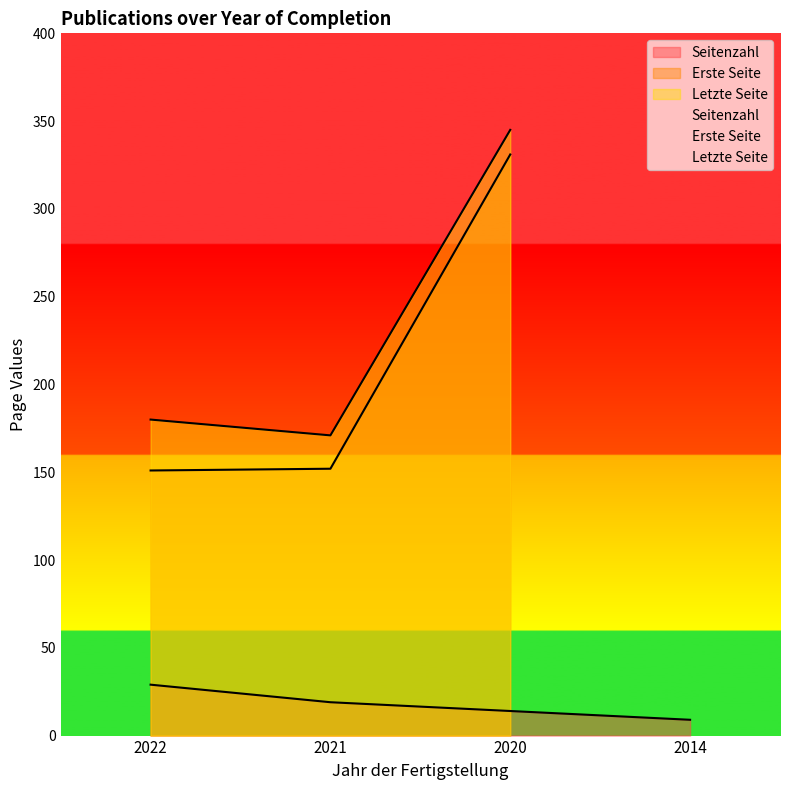

In Letzte Seite, how many points are lower than both neighbors (excluding endpoints)?

1